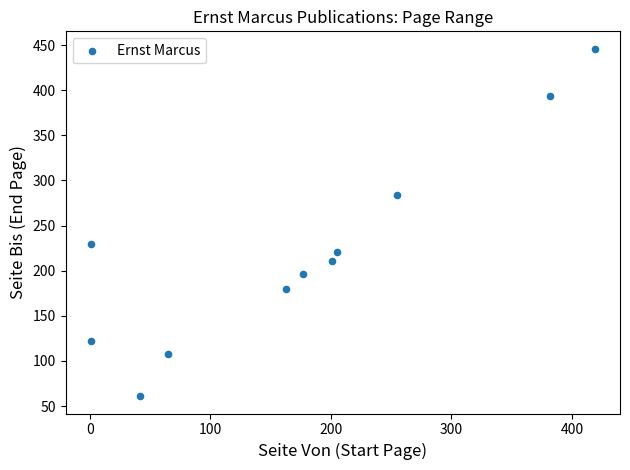

What Y value in the scatter plot is closest to 253?

230